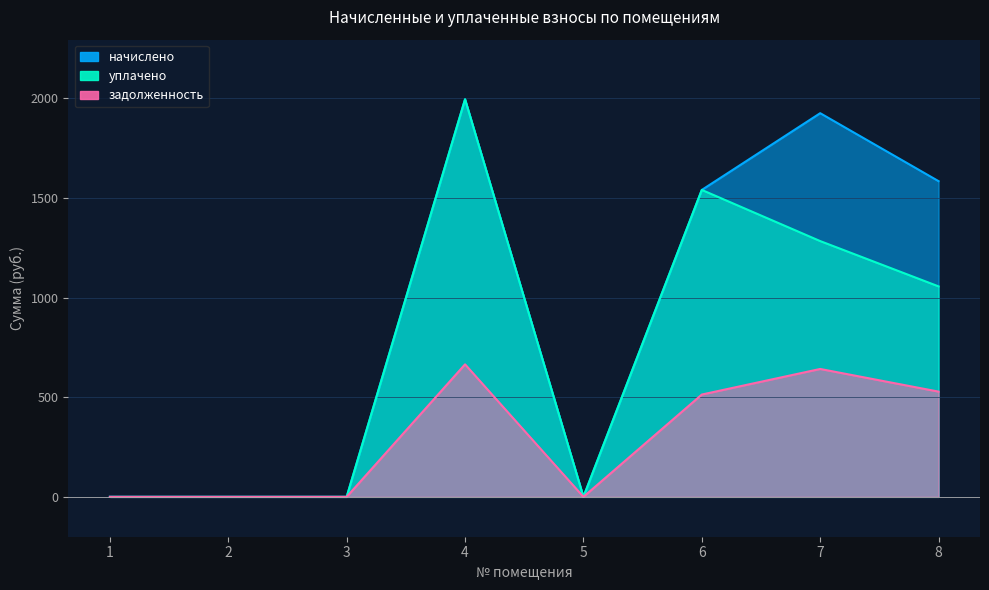

Does the chart display data point markers on the line(s)?

No